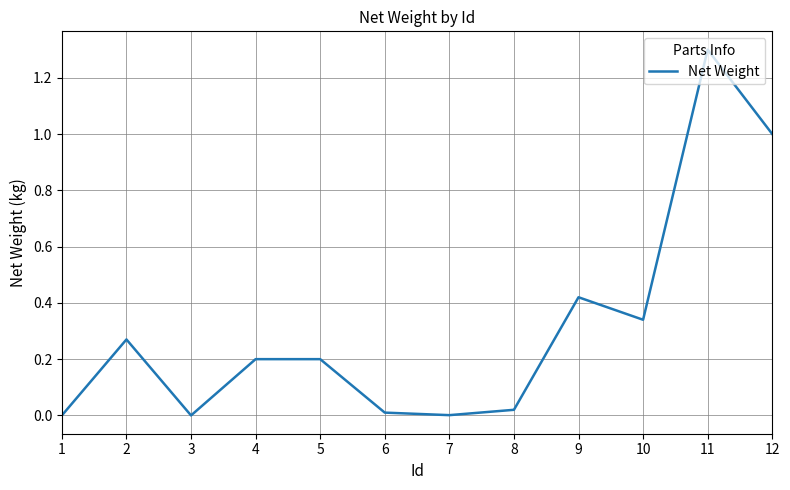

Where is the first local minimum?

3